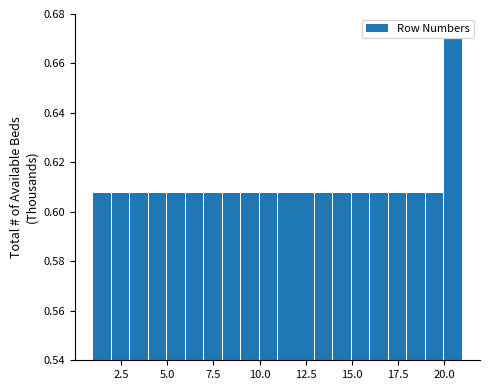

Around what value on the x-axis is the tallest bar? Give the approximate position of its centre, as read against the axis.

20.5